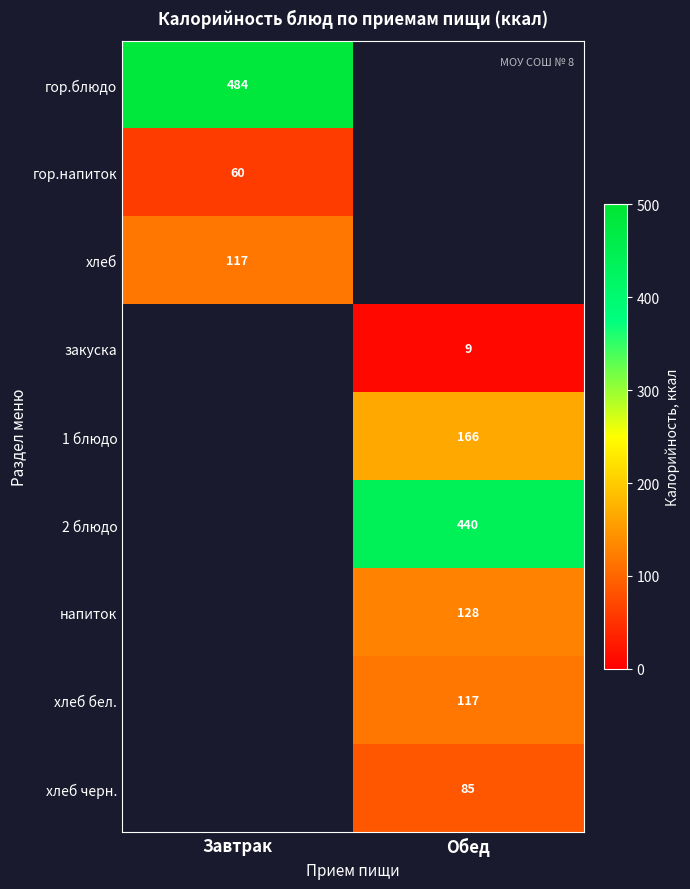

What is the greatest value displayed?

484.0